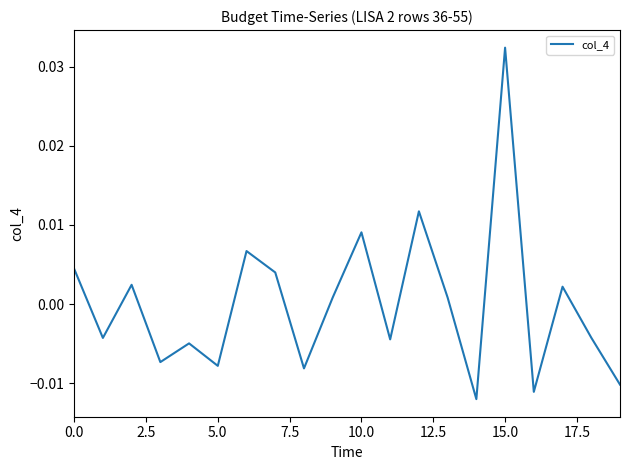

Does the chart have visible grid lines?

No